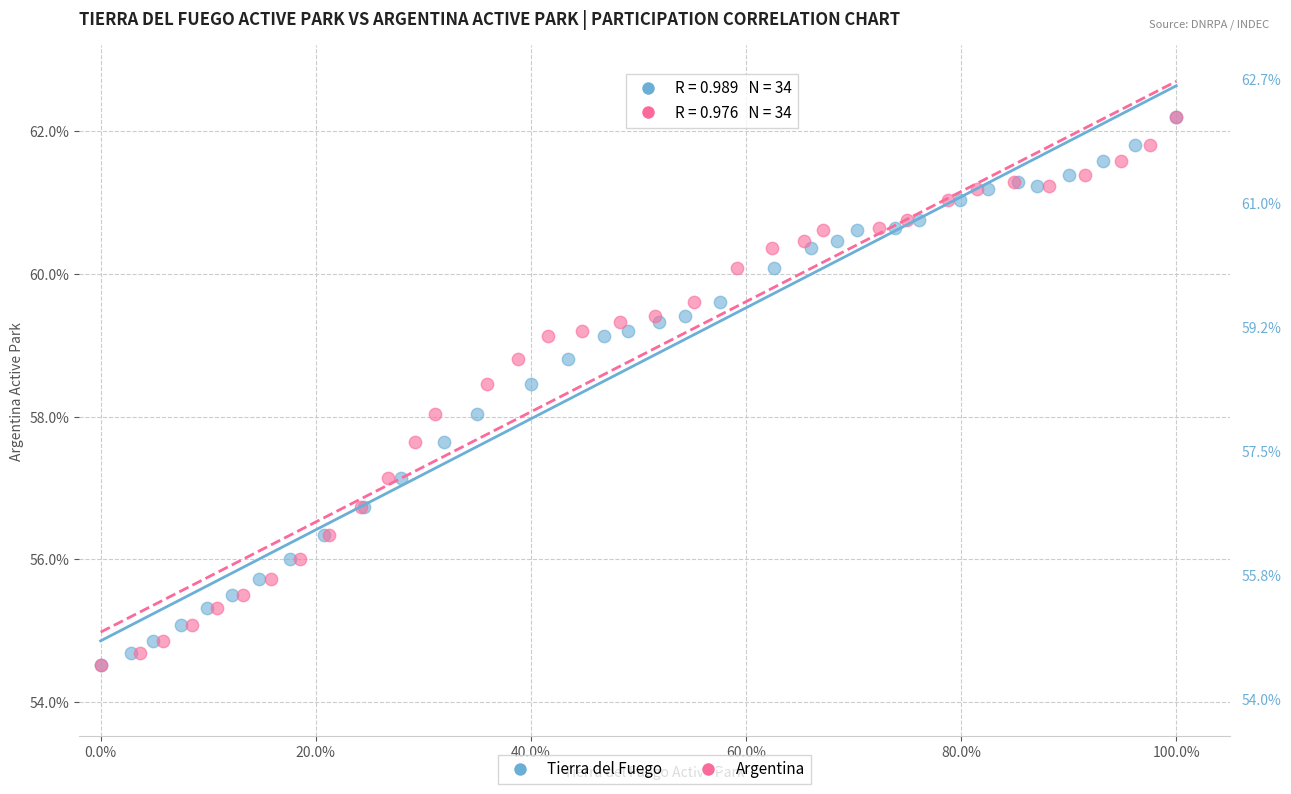

What are all the series names shown in the legend?

Tierra del Fuego, Argentina